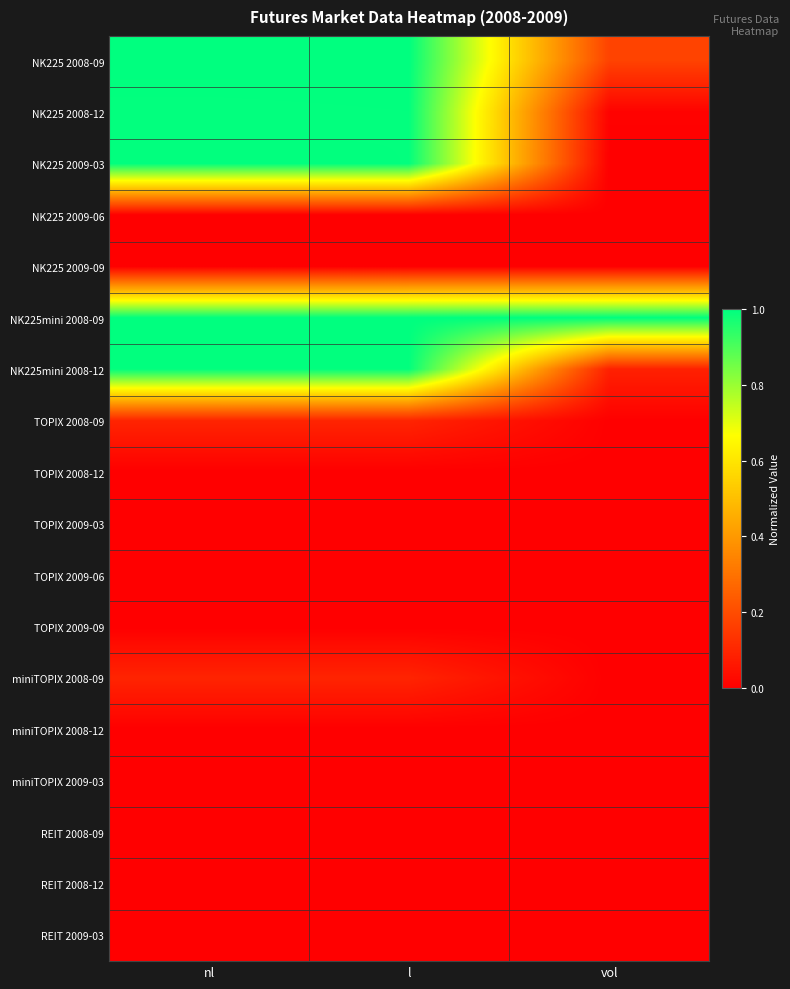

Count the number of categories in the chart.

3